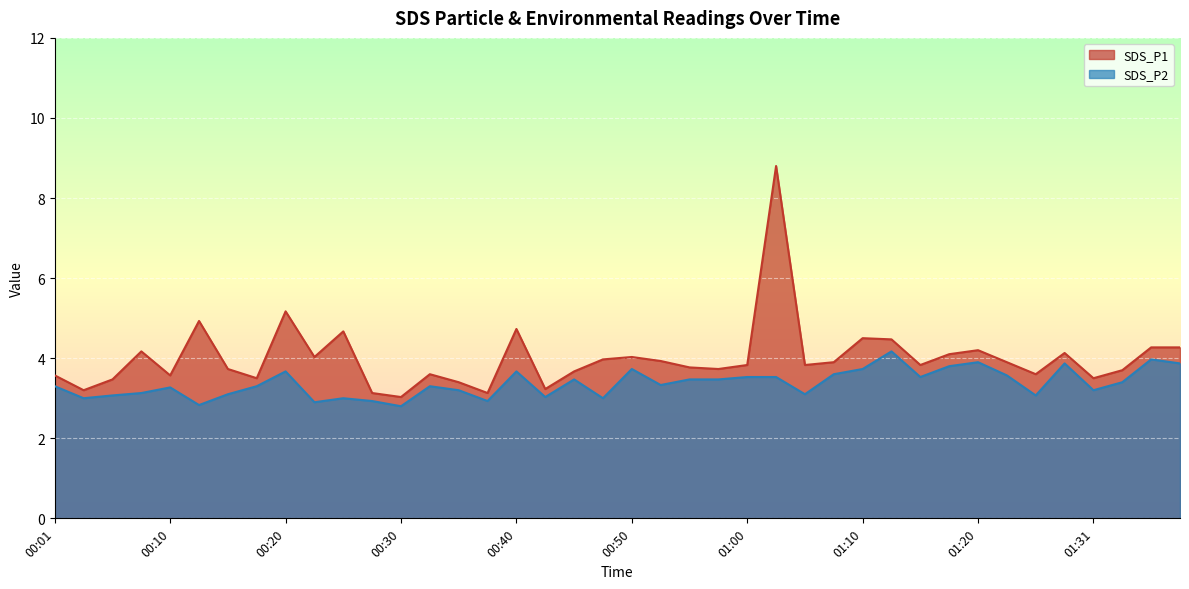

True or false: SDS_P1 and SDS_P2 cross at least once.

False